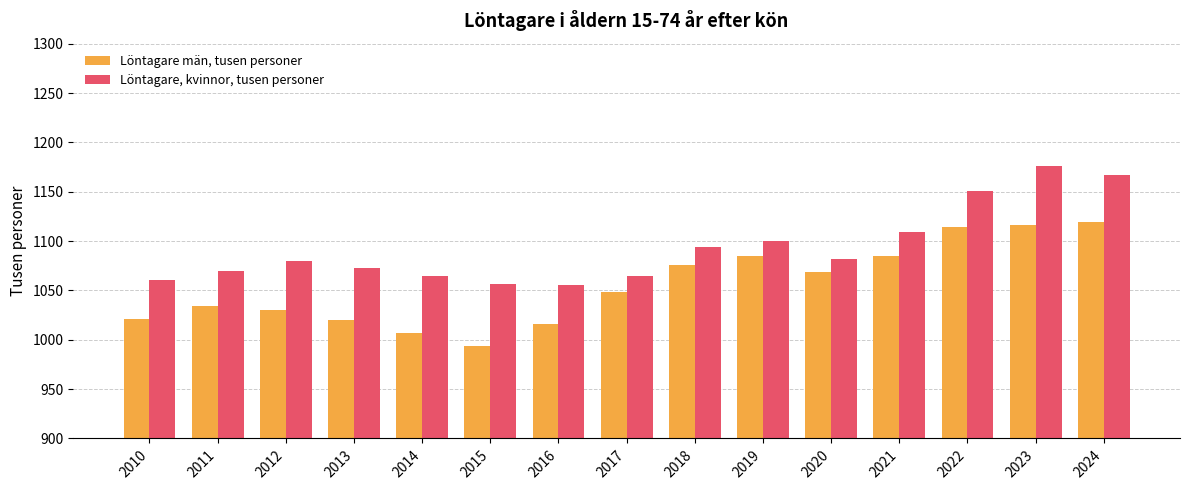

Read the Löntagare, kvinnor, tusen personer value at 2024.

1167